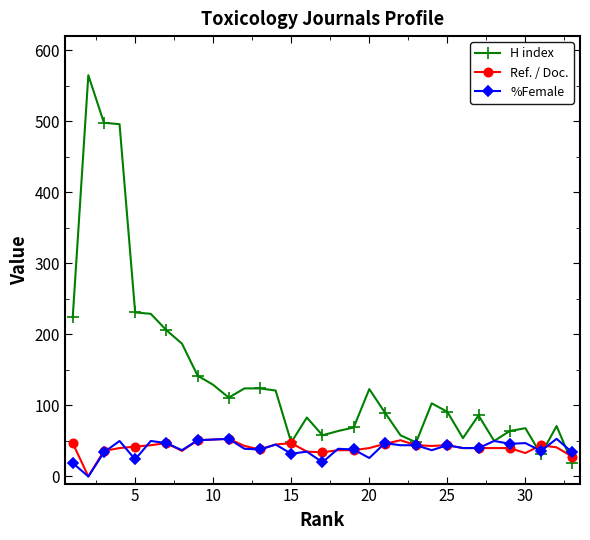

Which series has the largest range (max minus min)?

H index